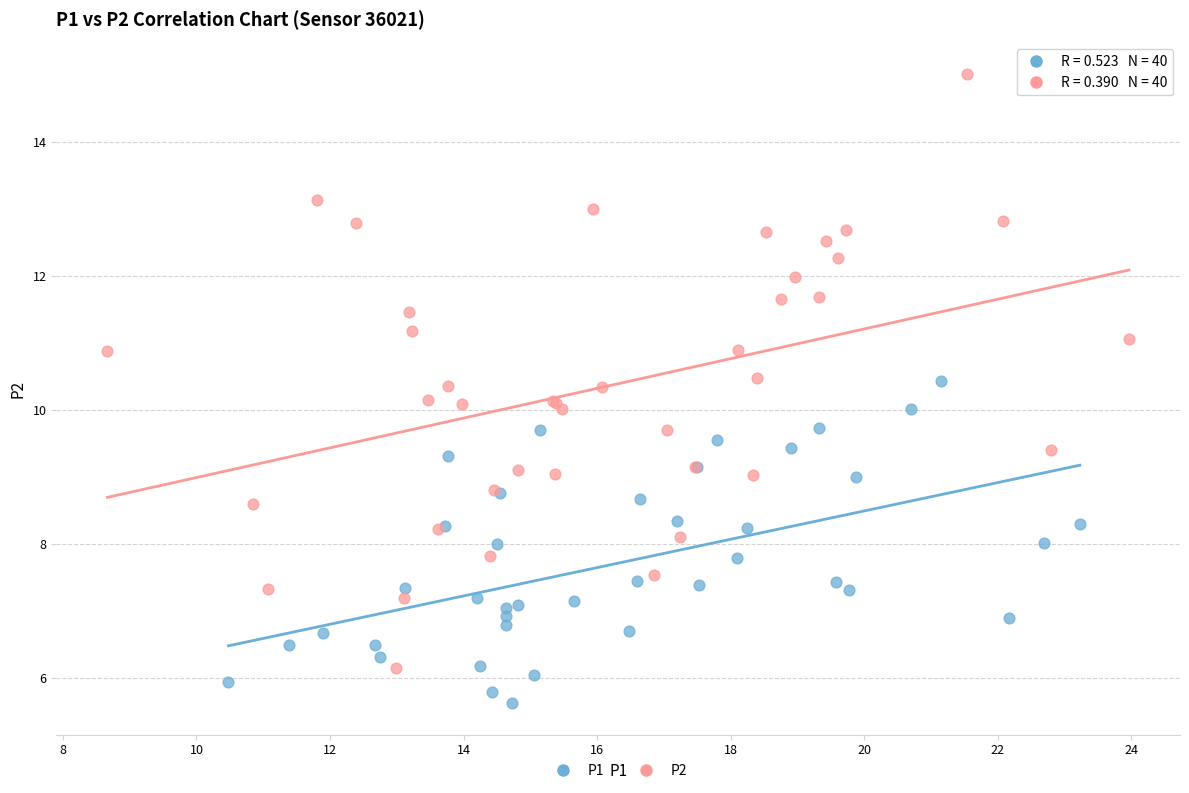

Which series has the largest Y range (max minus min)?

P2